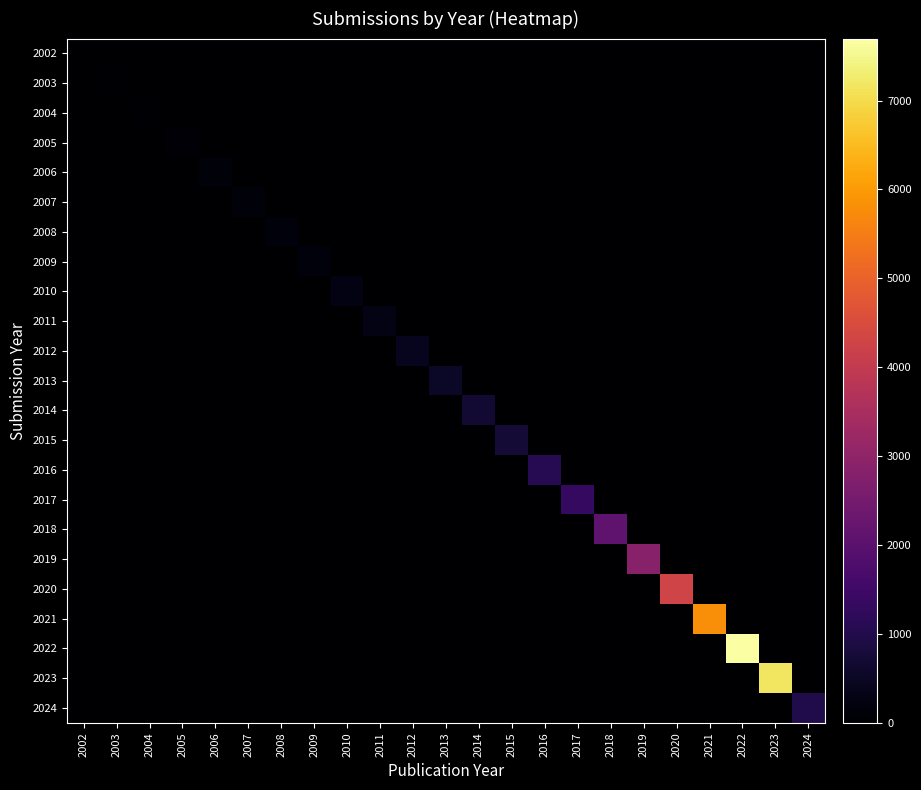

Rank the series by their maximum value, from lowest to highest.

2002, 2004, 2003, 2005, 2006, 2007, 2009, 2008, 2010, 2011, 2012, 2013, 2014, 2015, 2024, 2016, 2017, 2018, 2019, 2020, 2021, 2023, 2022